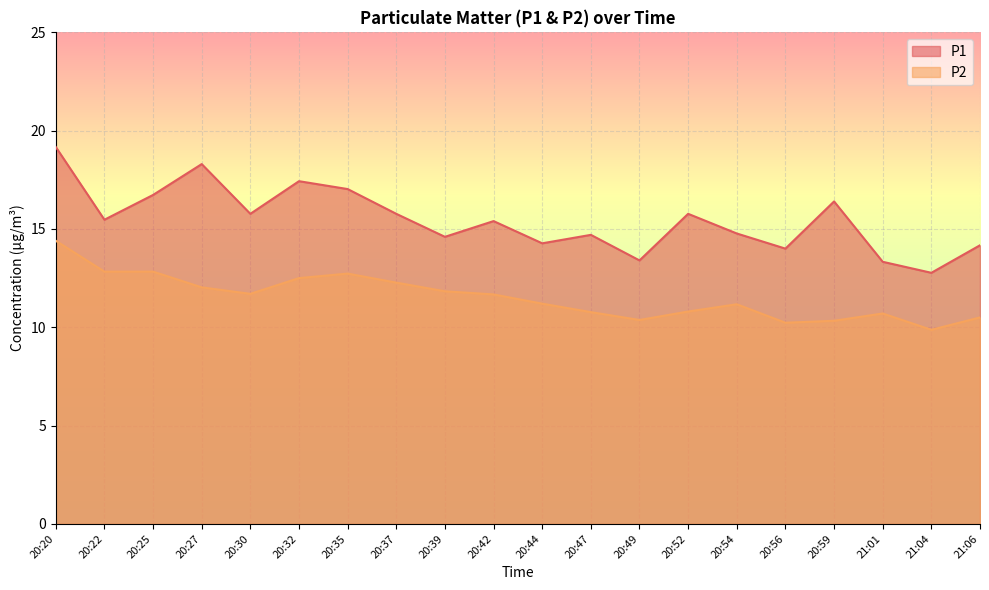

What position from the right is 20:39?

12